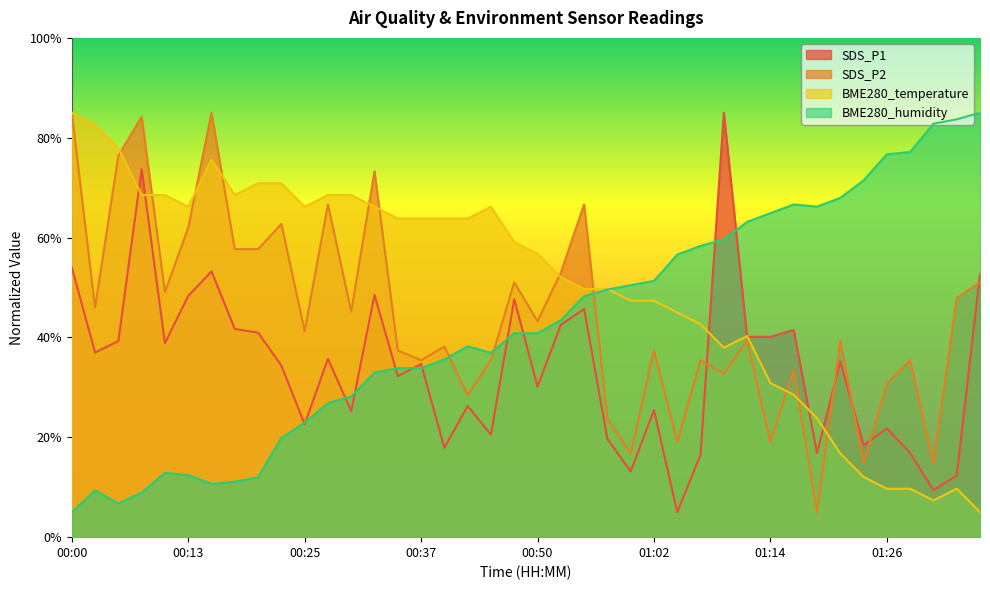

List the labels in order of BME280_temperature value, largest first.

00:00, 00:03, 00:05, 00:15, 00:20, 00:22, 00:08, 00:10, 00:18, 00:27, 00:30, 00:13, 00:25, 00:32, 00:45, 00:35, 00:37, 00:40, 00:42, 00:47, 00:50, 00:52, 00:54, 00:57, 00:59, 01:02, 01:04, 01:07, 01:12, 01:09, 01:14, 01:17, 01:19, 01:21, 01:24, 01:26, 01:29, 01:34, 01:31, 01:36